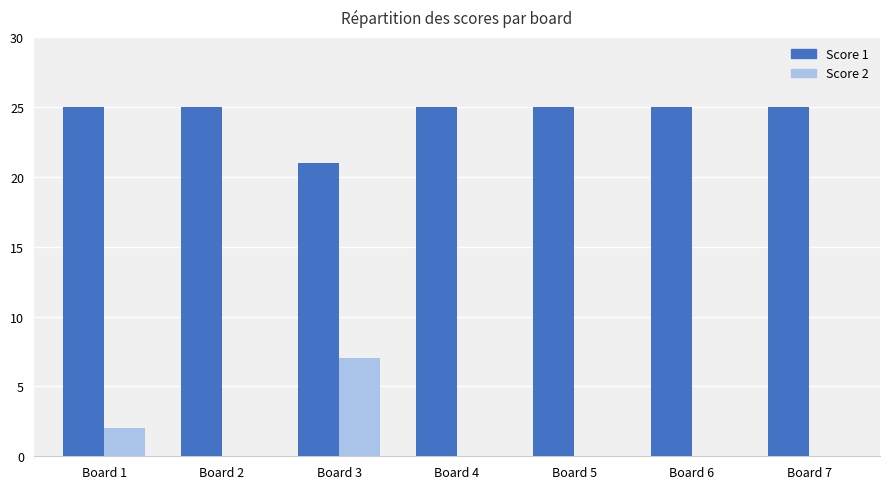

What is the greatest value displayed?

25